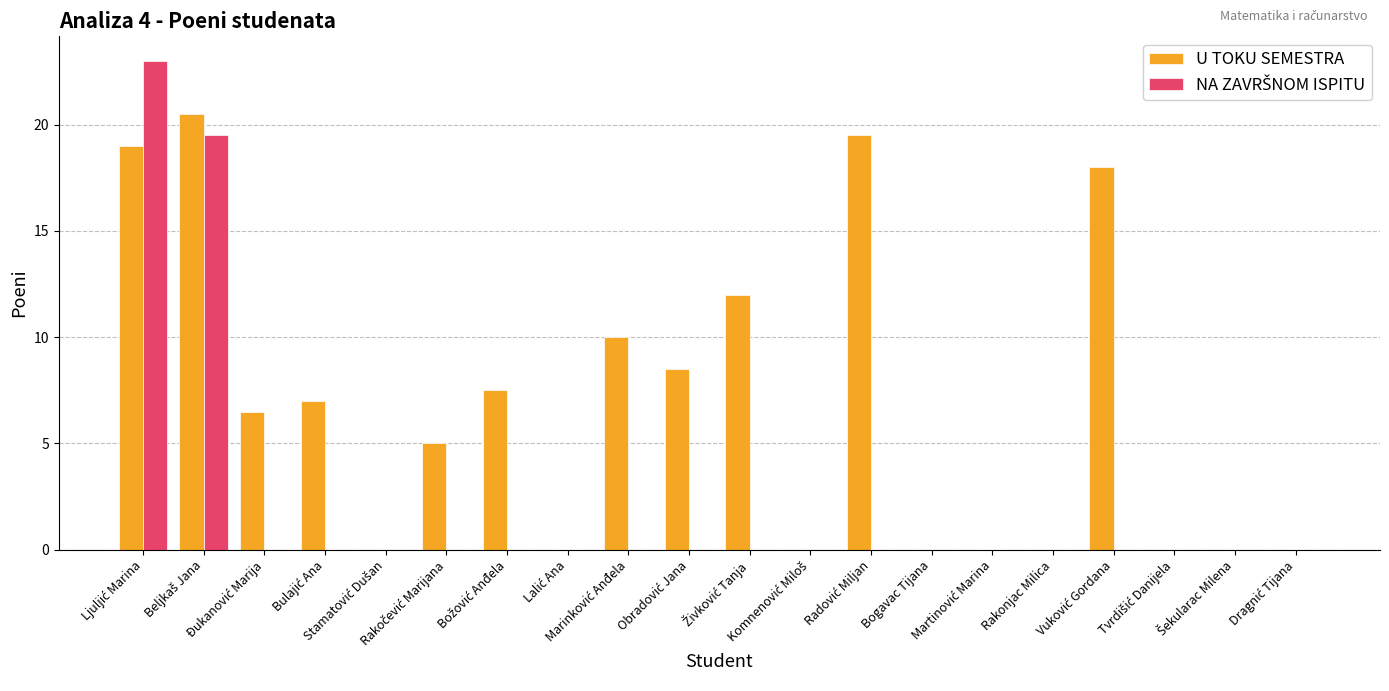

What is the sum of all U TOKU SEMESTRA values?

133.5